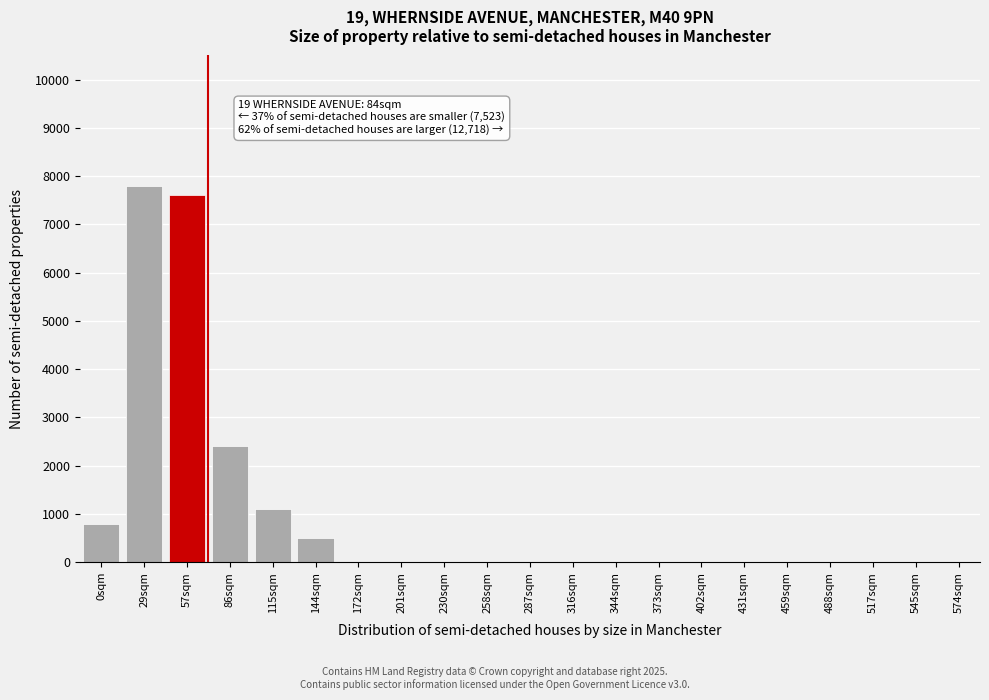

Reading left to right, list all the values displayed in this chart.

0sqm=800	29sqm=7800	57sqm=7600	86sqm=2400	115sqm=1100	144sqm=500	172sqm=0	201sqm=0	230sqm=0	258sqm=0	287sqm=0	316sqm=0	344sqm=0	373sqm=0	402sqm=0	431sqm=0	459sqm=0	488sqm=0	517sqm=0	545sqm=0